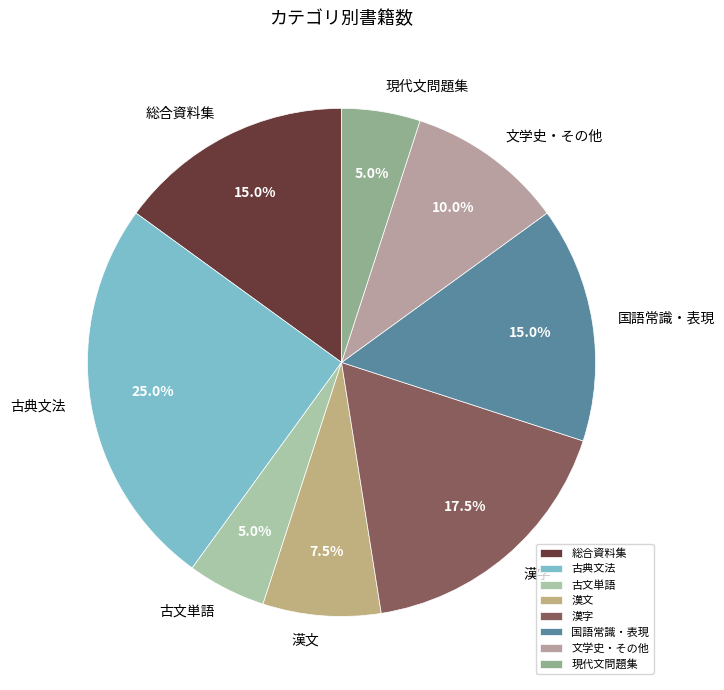

Which has a higher value, 総合資料集 or 古典文法?

古典文法